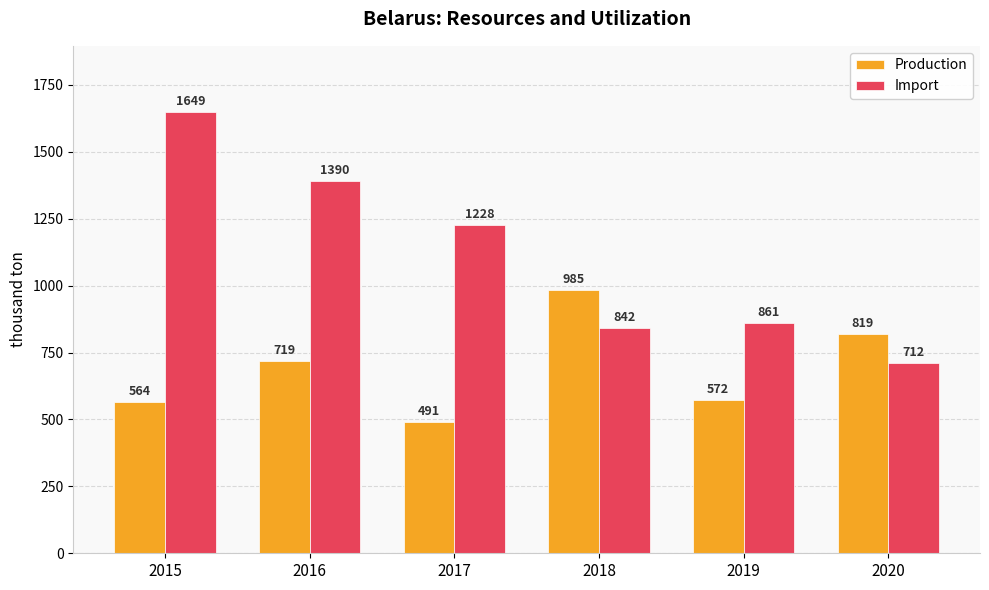

Where is Import nearest to the value 1180?

2017